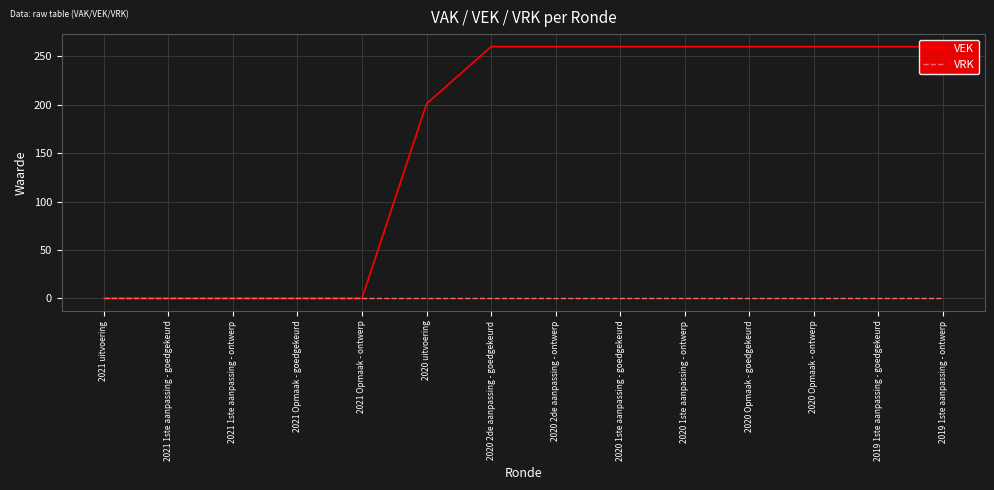

Reading left to right, what are all the values shown in this chart?

VEK: 0	0	0	0	0	201	260	260	260	260	260	260	260	260
VRK: 0	0	0	0	0	0	0	0	0	0	0	0	0	0